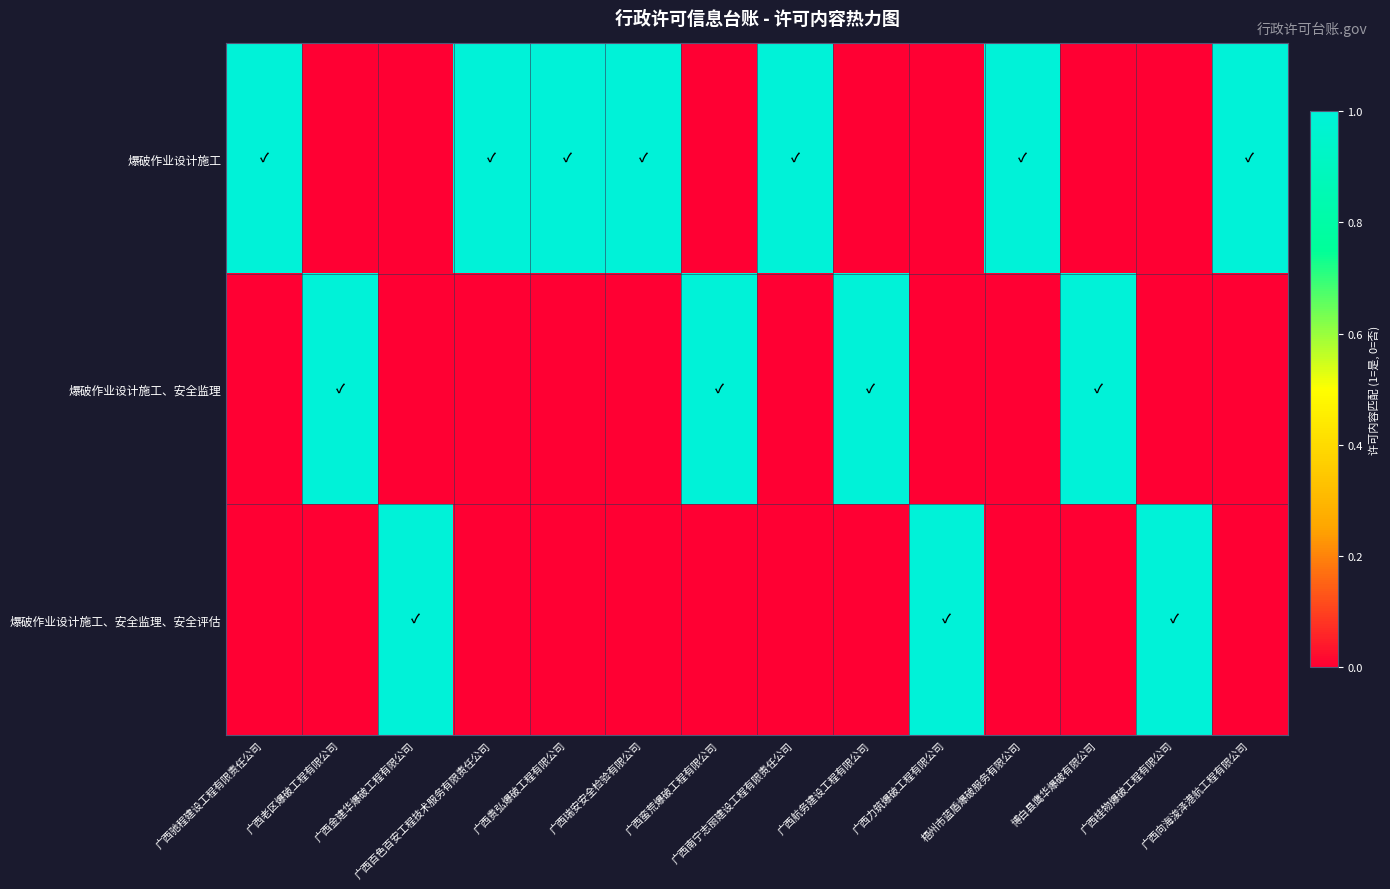

Reading right to left, extract all data points from this chart.

爆破作业设计施工: 广西向海浚泽港航工程有限公司=1	广西桂物爆破工程有限公司=0	博白县鹰华爆破有限公司=0	梧州市蓝盾爆破服务有限公司=1	广西力筑爆破工程有限公司=0	广西航务建设工程有限公司=0	广西南宁志丽建设工程有限责任公司=1	广西蛮荒爆破工程有限公司=0	广西瑞安安全检验有限公司=1	广西贵弘爆破工程有限公司=1	广西百色百安工程技术服务有限责任公司=1	广西金建华爆破工程有限公司=0	广西老区爆破工程有限公司=0	广西驰程建设工程有限责任公司=1
爆破作业设计施工、安全监理: 广西向海浚泽港航工程有限公司=0	广西桂物爆破工程有限公司=0	博白县鹰华爆破有限公司=1	梧州市蓝盾爆破服务有限公司=0	广西力筑爆破工程有限公司=0	广西航务建设工程有限公司=1	广西南宁志丽建设工程有限责任公司=0	广西蛮荒爆破工程有限公司=1	广西瑞安安全检验有限公司=0	广西贵弘爆破工程有限公司=0	广西百色百安工程技术服务有限责任公司=0	广西金建华爆破工程有限公司=0	广西老区爆破工程有限公司=1	广西驰程建设工程有限责任公司=0
爆破作业设计施工、安全监理、安全评估: 广西向海浚泽港航工程有限公司=0	广西桂物爆破工程有限公司=1	博白县鹰华爆破有限公司=0	梧州市蓝盾爆破服务有限公司=0	广西力筑爆破工程有限公司=1	广西航务建设工程有限公司=0	广西南宁志丽建设工程有限责任公司=0	广西蛮荒爆破工程有限公司=0	广西瑞安安全检验有限公司=0	广西贵弘爆破工程有限公司=0	广西百色百安工程技术服务有限责任公司=0	广西金建华爆破工程有限公司=1	广西老区爆破工程有限公司=0	广西驰程建设工程有限责任公司=0